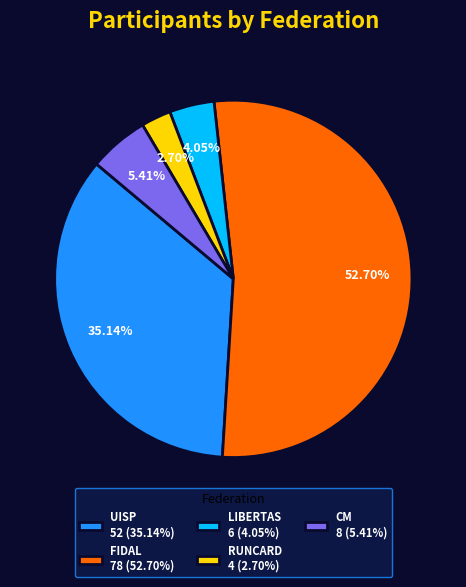

To the nearest percent, what is the difference between the CM and RUNCARD slice percentages?

3%